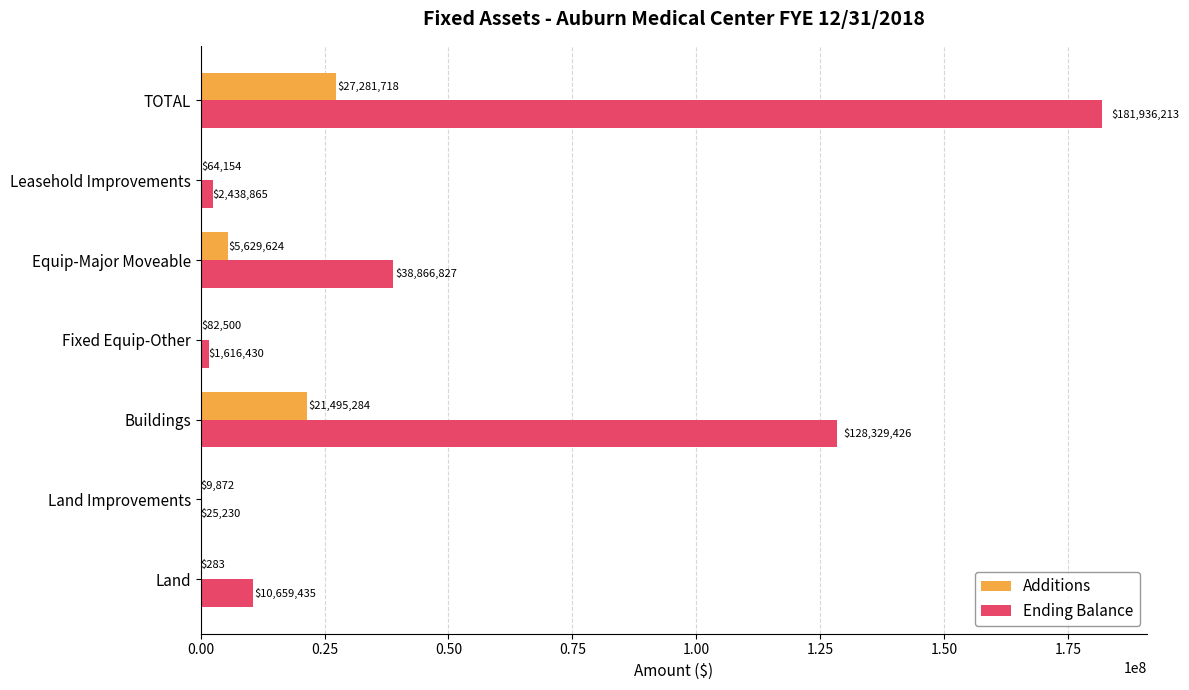

Between Fixed Equip-Other and TOTAL, which series saw the biggest shift?

Ending Balance